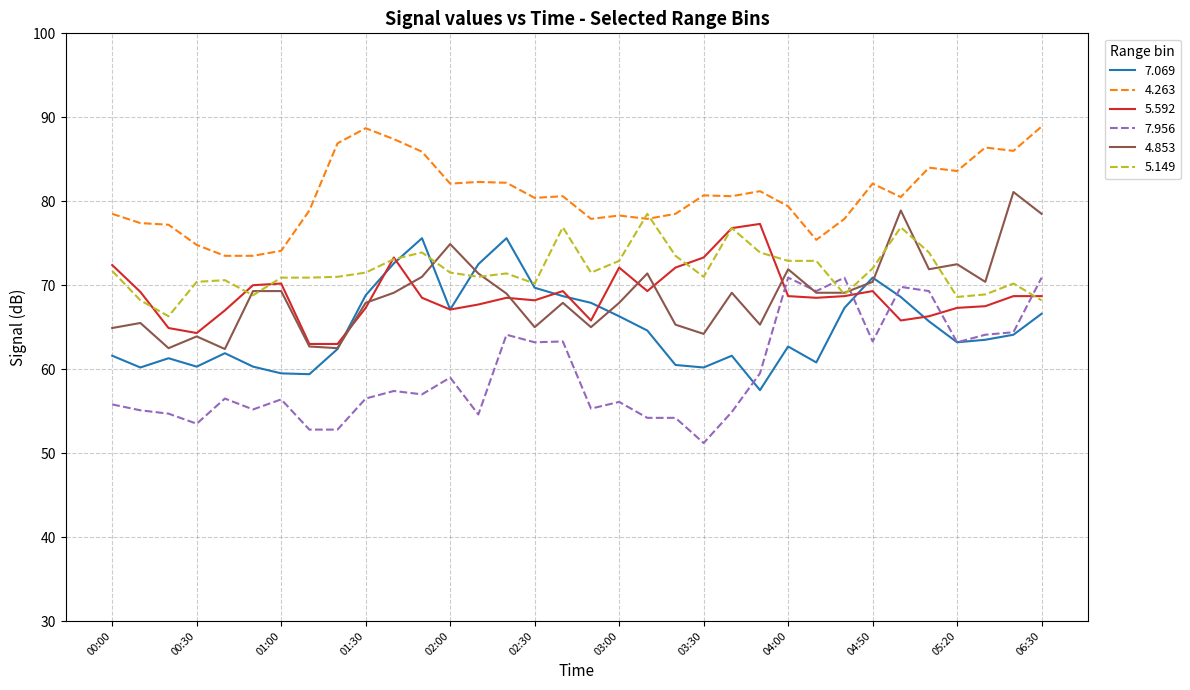

Which series has the largest total across all categories?

4.263